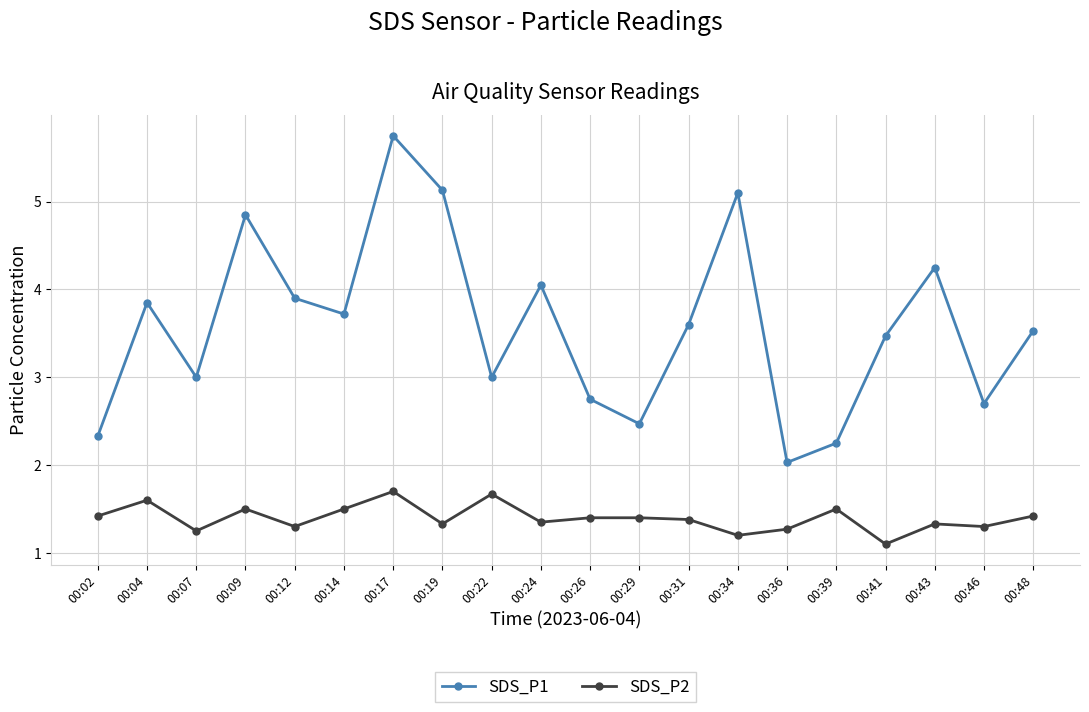

How many SDS_P2 values are between 1 and 2?

20